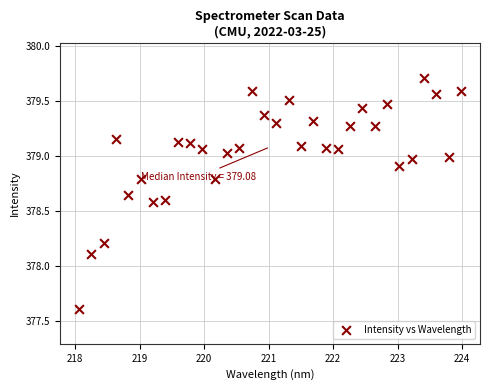

What Y value in the scatter plot is closest to 378?

378.1